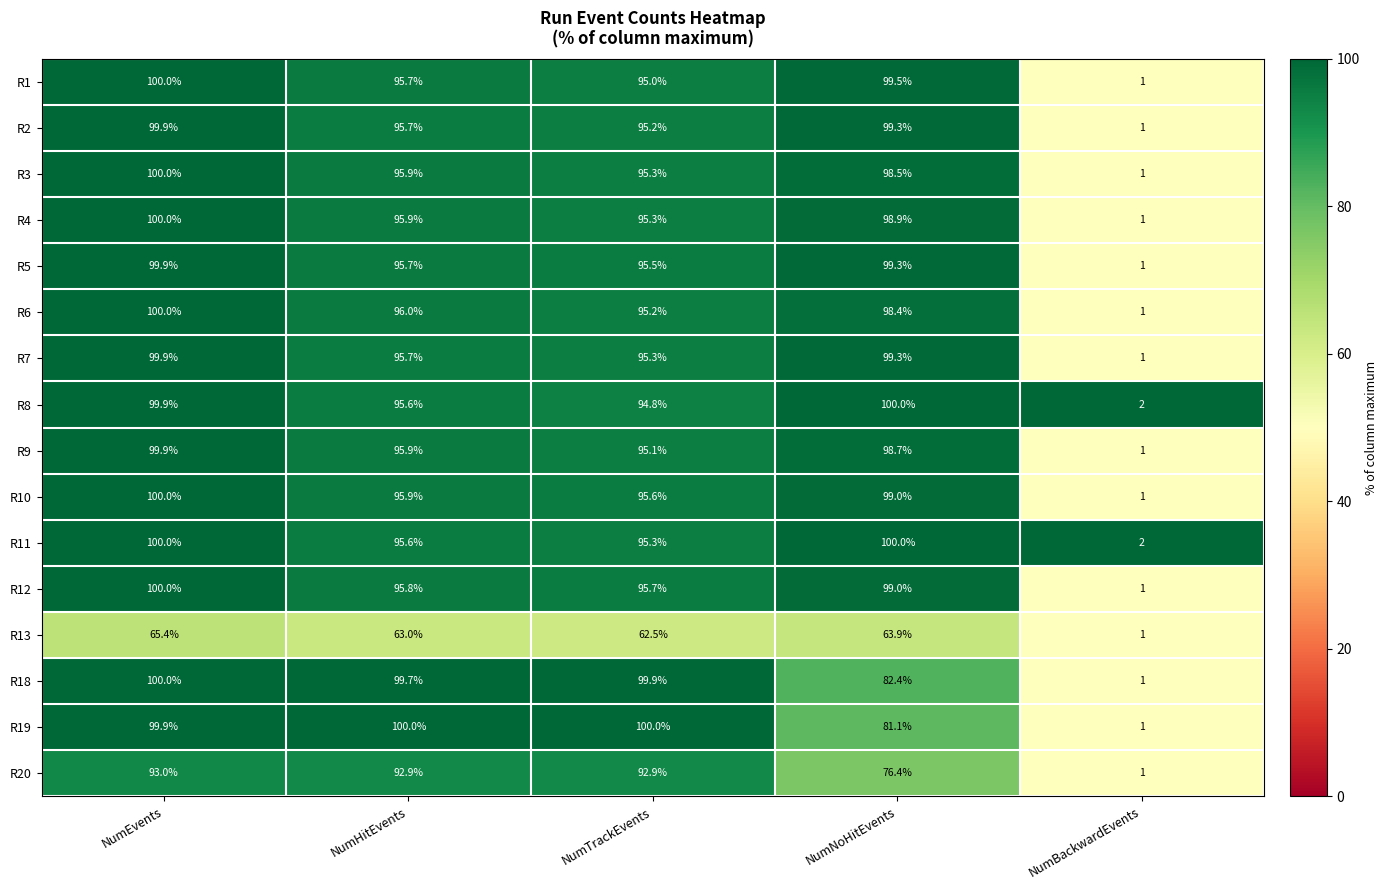

What is the difference between the highest and lowest values at NumHitEvents?

37.0